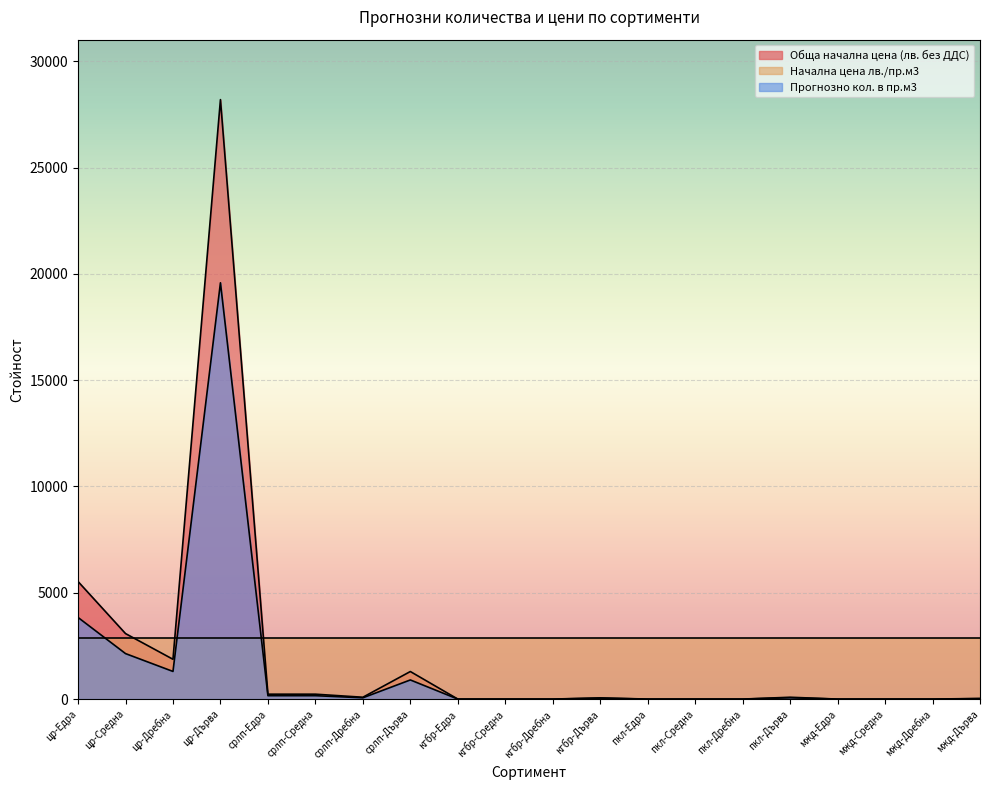

How many lines are shown in the chart?

3